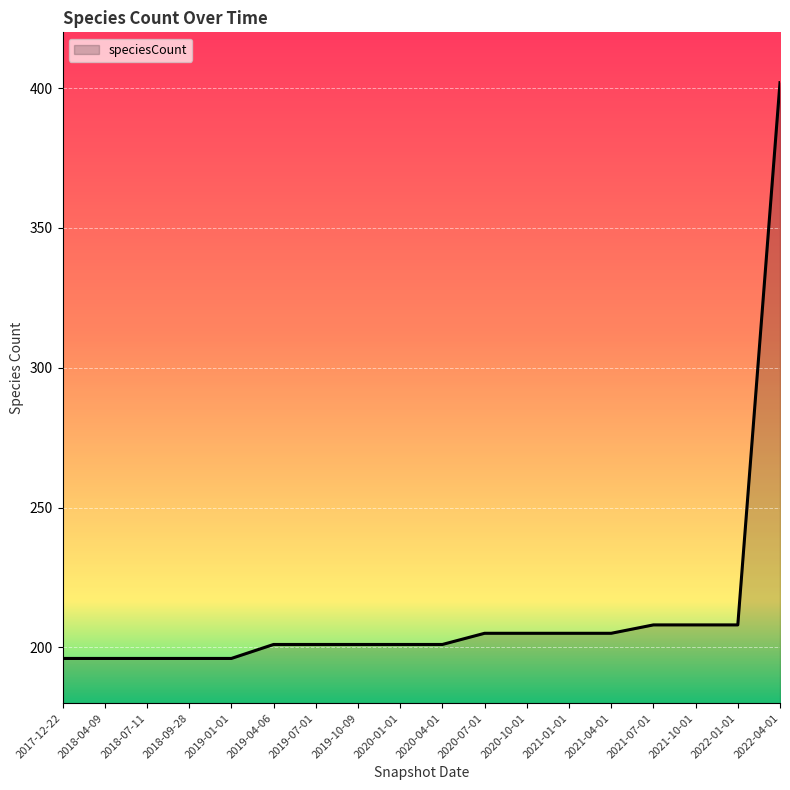

What position from the left is 2021-04-01?

14